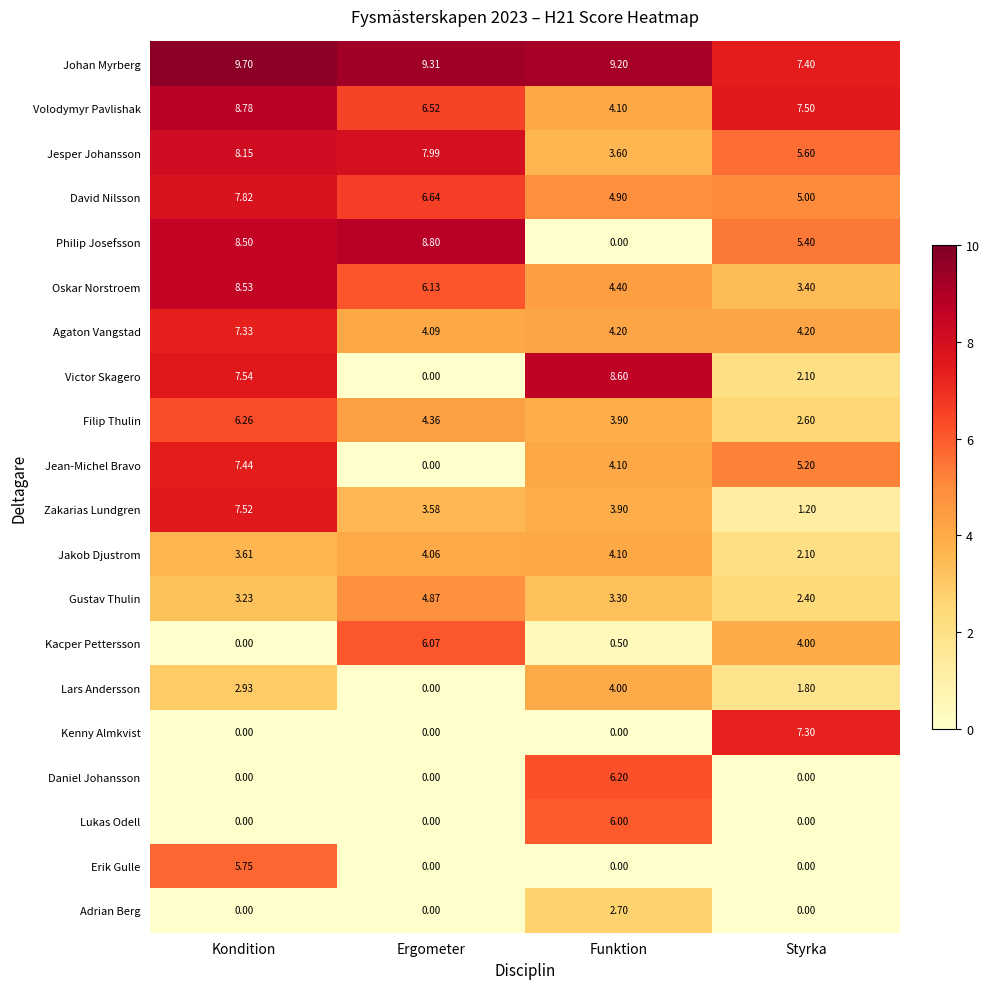

At which label is Johan Myrberg closest to 8?

Styrka